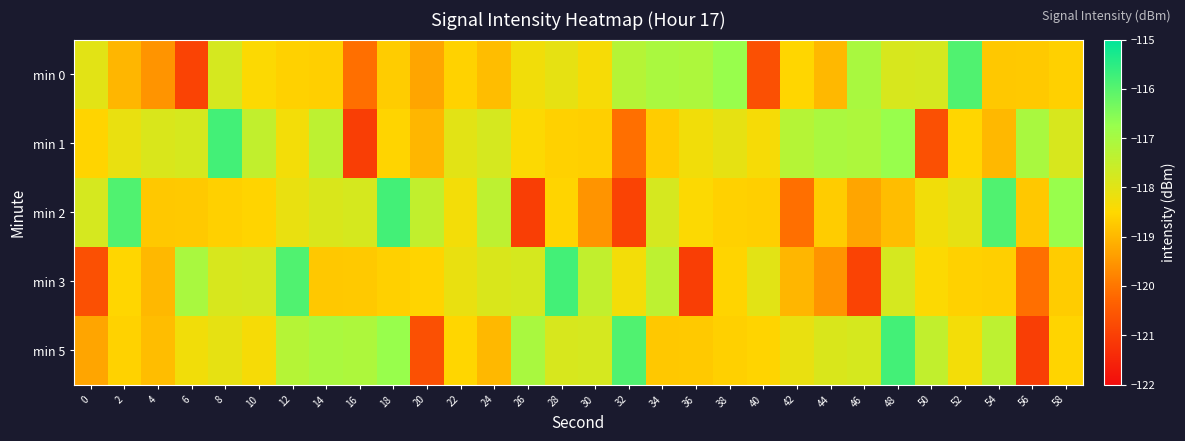

How many series are shown in this chart?

5